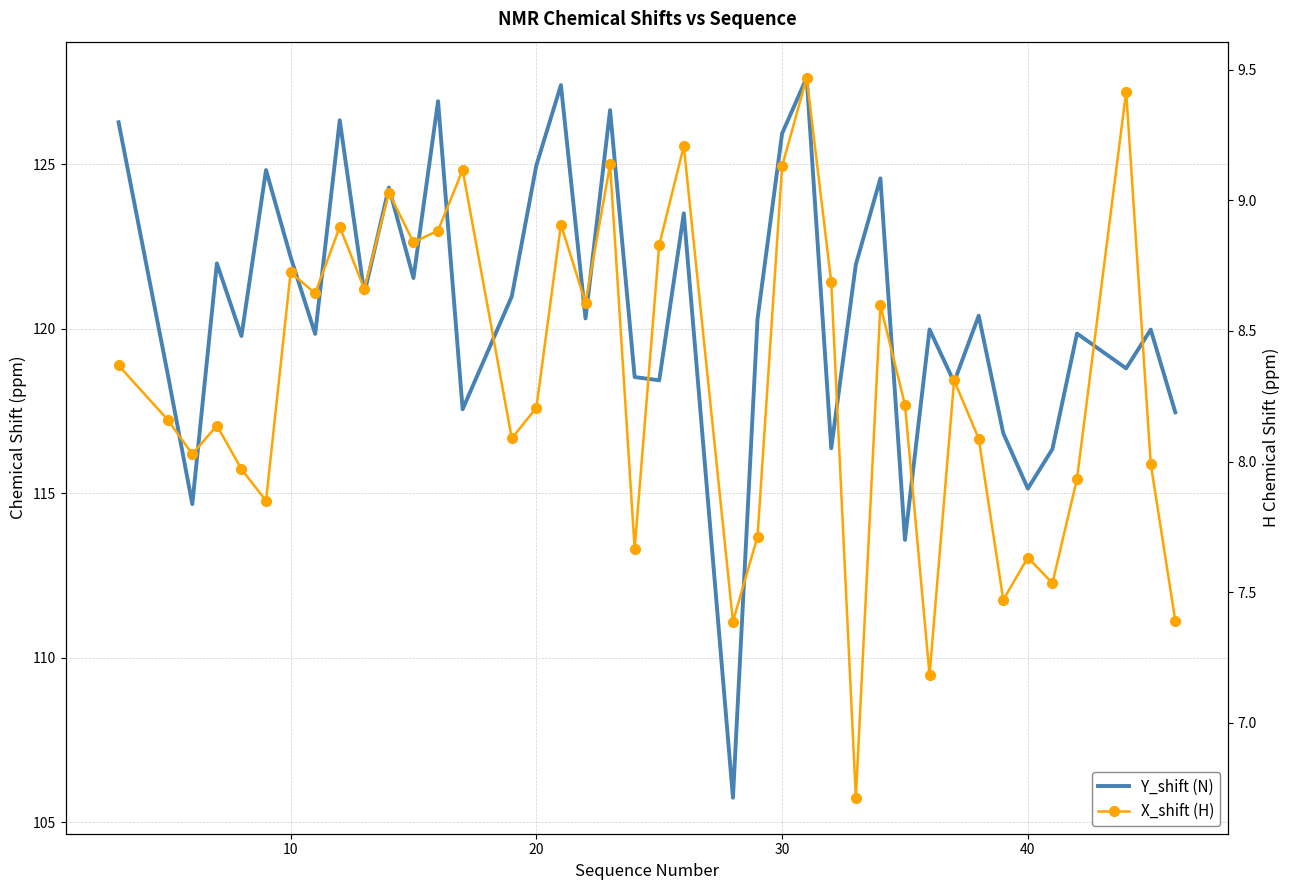

Reading left to right, transcribe all the data shown in this chart.

Y_shift (N): 126.3	118.6	114.7	122.0	119.8	124.8	122.2	119.8	126.3	121.1	124.3	121.5	126.9	117.6	121.0	125.0	127.4	120.3	126.6	118.5	118.4	123.5	105.7	120.3	125.9	127.6	116.4	122.0	124.6	113.6	120.0	118.4	120.4	116.8	115.1	116.3	119.9	118.8	120.0	117.5
X_shift (H): 8.4	8.2	8.0	8.1	8.0	7.8	8.7	8.6	8.9	8.7	9.0	8.8	8.9	9.1	8.1	8.2	8.9	8.6	9.1	7.7	8.8	9.2	7.4	7.7	9.1	9.5	8.7	6.7	8.6	8.2	7.2	8.3	8.1	7.5	7.6	7.5	7.9	9.4	8.0	7.4